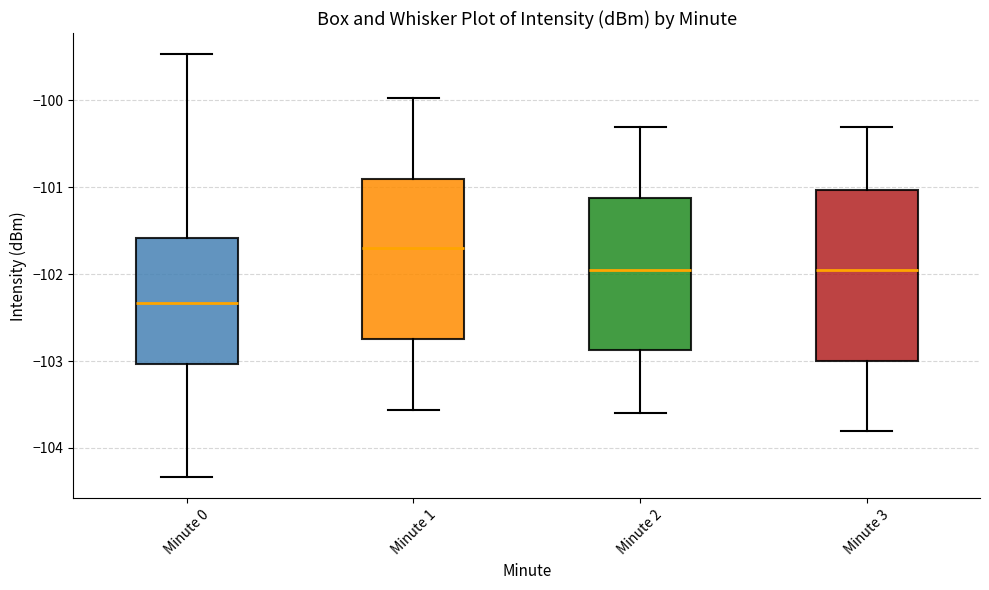

Comparing the boxes themselves (not the whiskers), which one is the tallest?

Minute 3